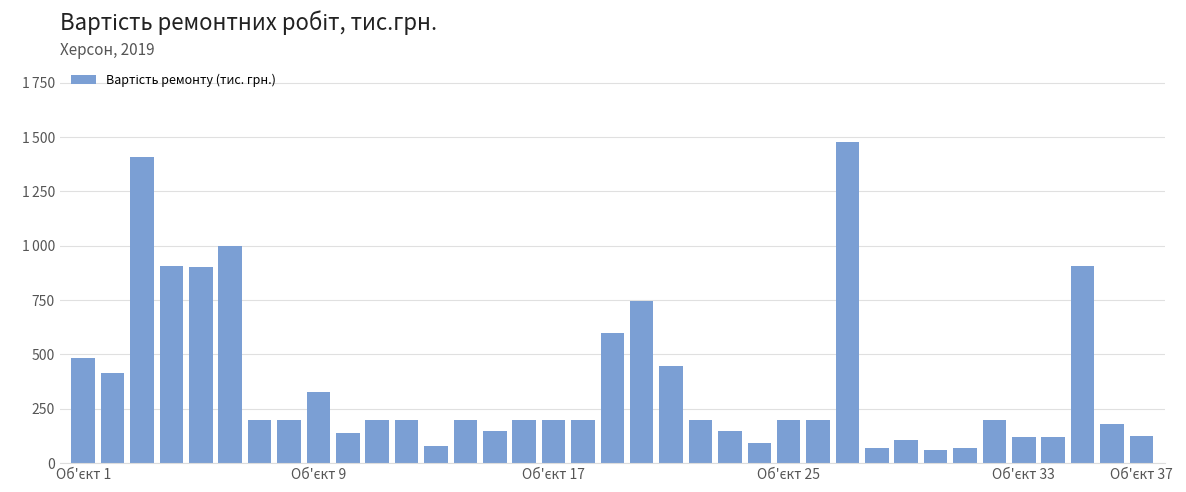

List the labels in order of value, smallest first.

29, 27, 30, 12, 23, 28, 32, 33, 36, 9, 14, 22, 35, 6, 7, 10, 11, 13, 15, 16, 17, 21, 24, 25, 31, 8, Об'єкт 9, 20, Об'єкт 1, 18, 19, Об'єкт 33, Об'єкт 25, 34, Об'єкт 37, Об'єкт 17, 26